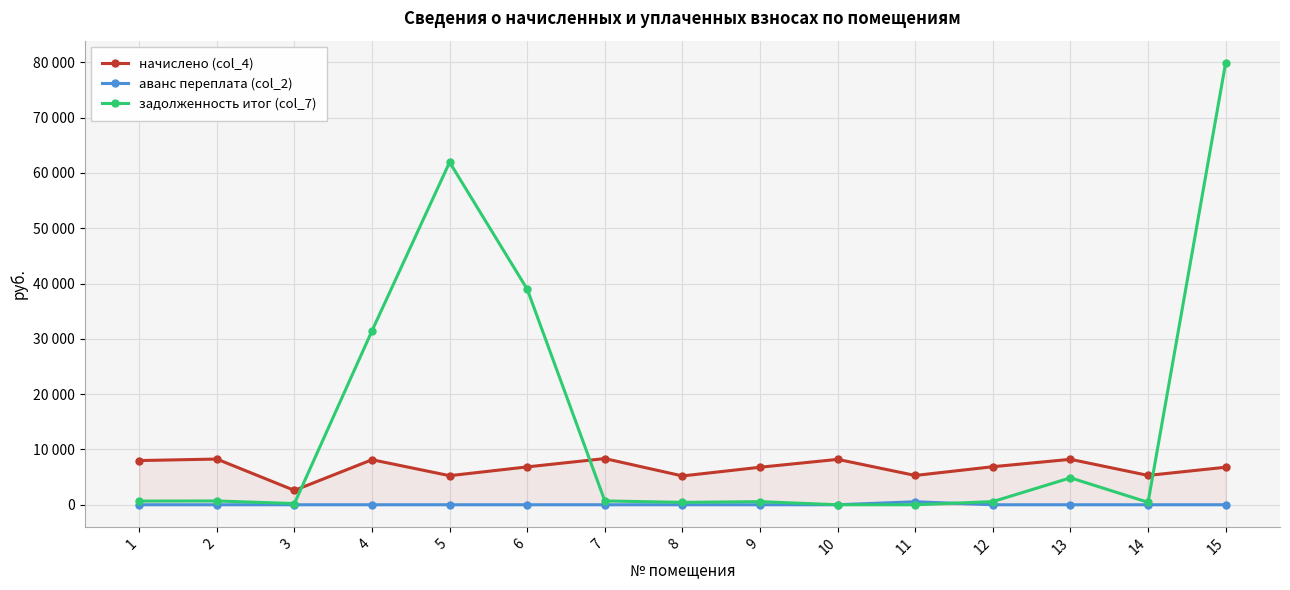

Is this an area chart (filled region under the line)?

Yes